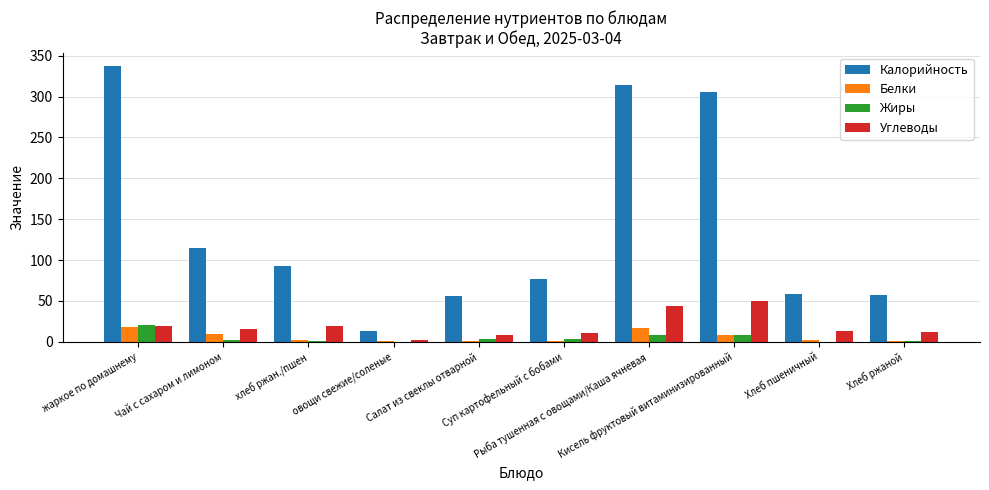

At which category is the sum across all series the highest?

жаркое по домашнему